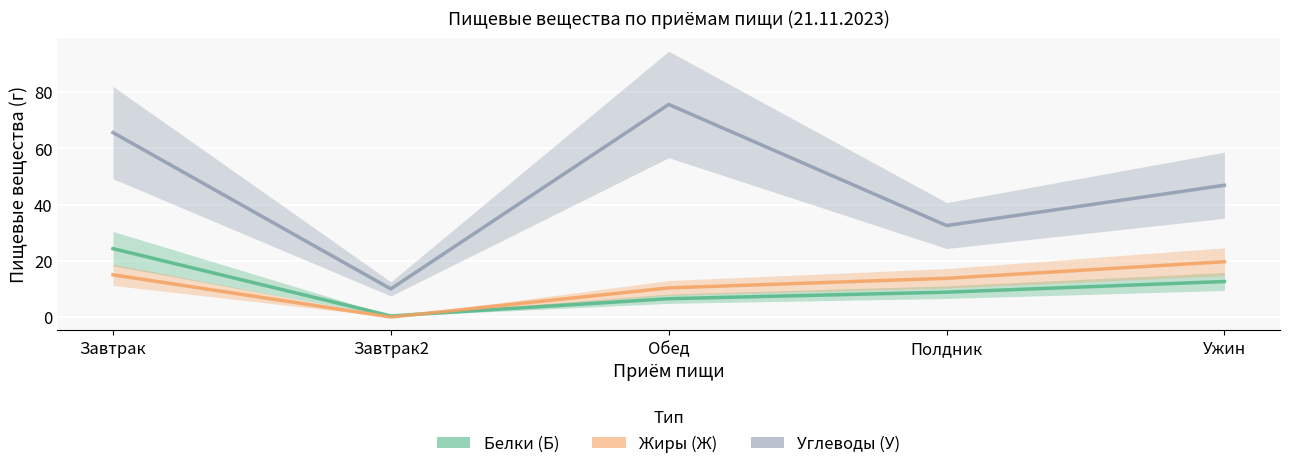

Where is Белки (Б) nearest to the value 12?

Ужин